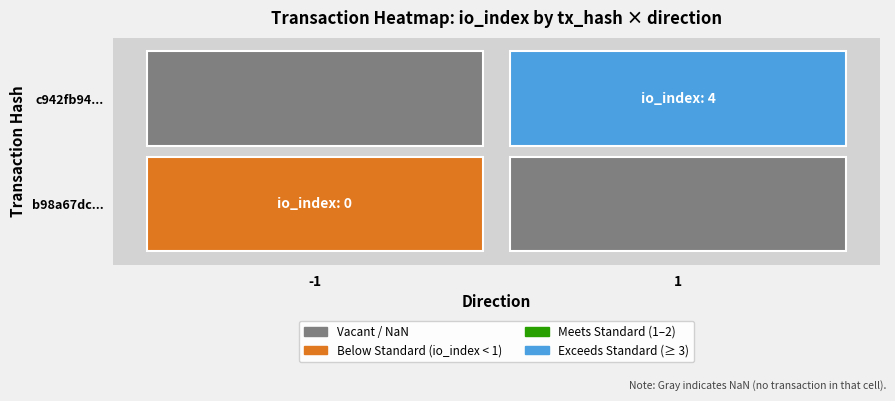

True or false: b98a67dc068744e2e584892a8532bc29e51e3cd has a value of 0 at direction.

False